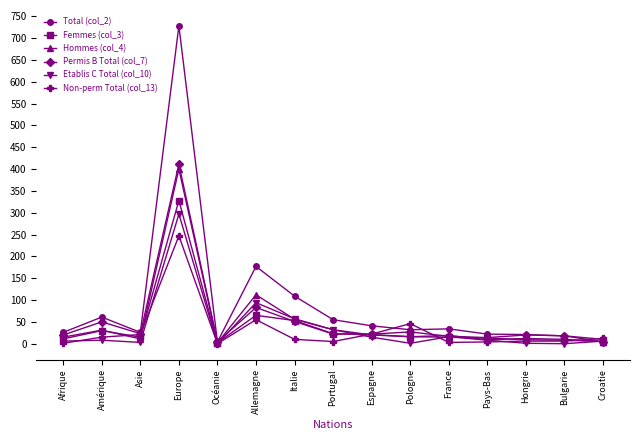

What is the lowest value of the Hommes (col_4) series?

2